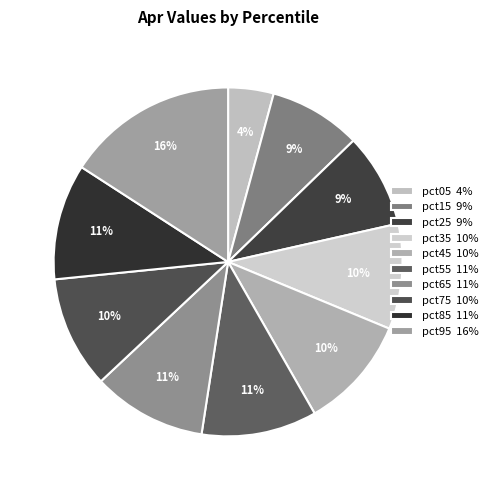

What percentage is the pct65 slice, to the nearest percent?

11%